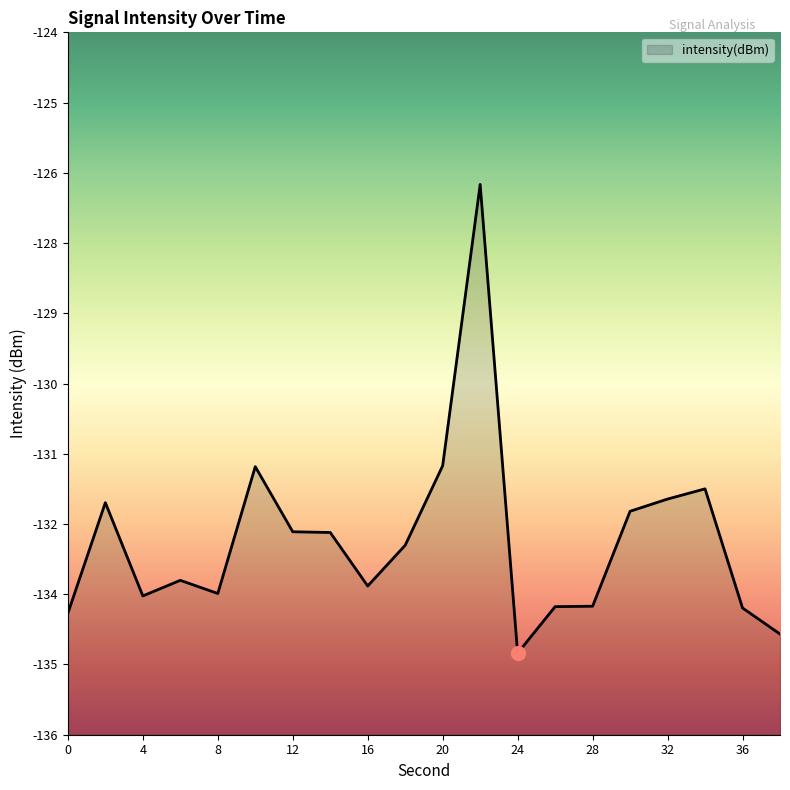

Reading left to right, transcribe all the data shown in this chart.

0=-133.9	2=-132.0	4=-133.6	6=-133.4	8=-133.6	10=-131.4	12=-132.5	14=-132.5	16=-133.5	18=-132.8	20=-131.4	22=-126.6	24=-134.6	26=-133.8	28=-133.8	30=-132.2	32=-132.0	34=-131.8	36=-133.8	38=-134.3